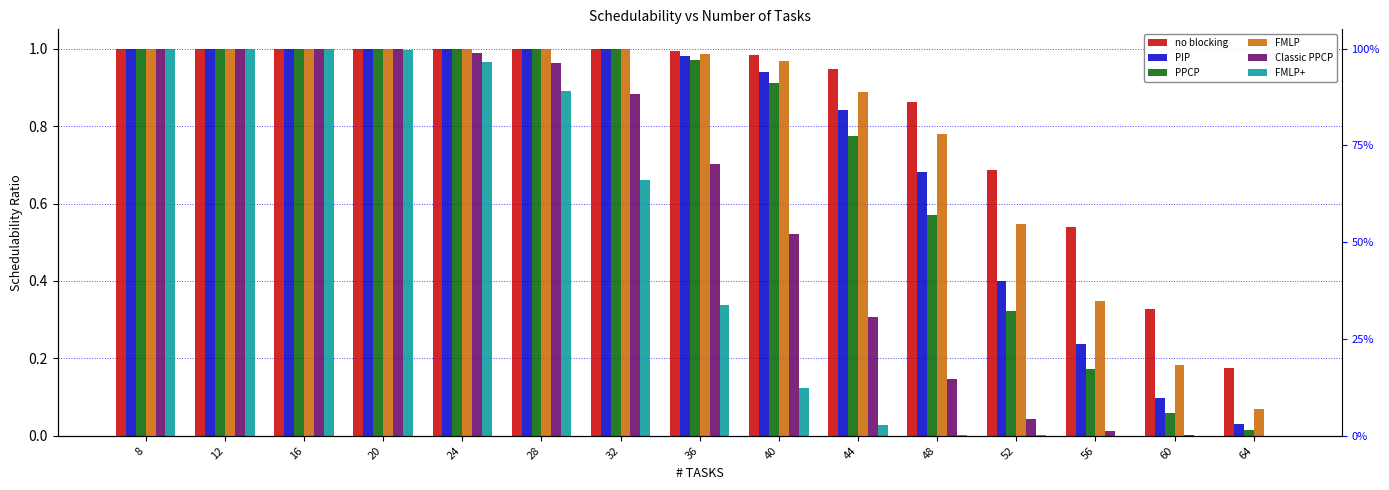

At which category is the sum across all series the highest?

8